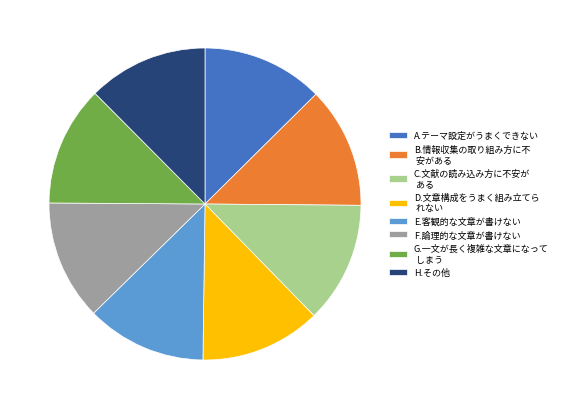

Is it true that D.文章構成をうまく組み立てら れない is 13% of the pie?

True